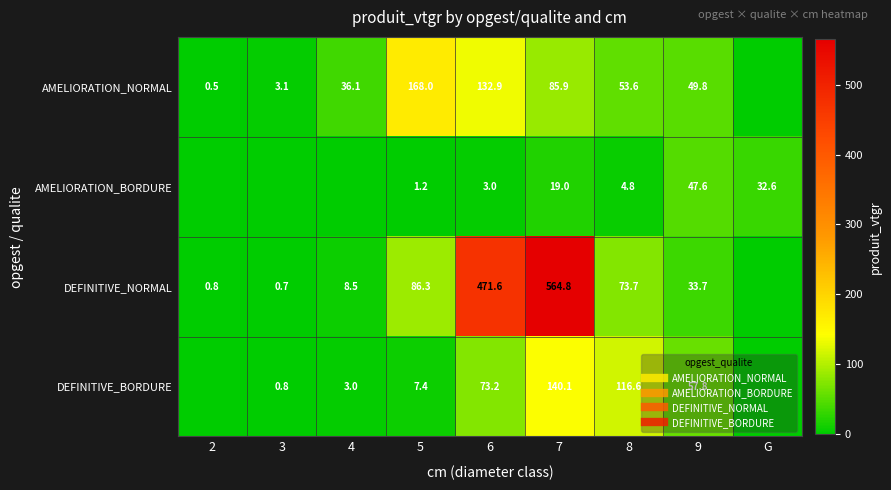

At which category is the sum across all series the highest?

7